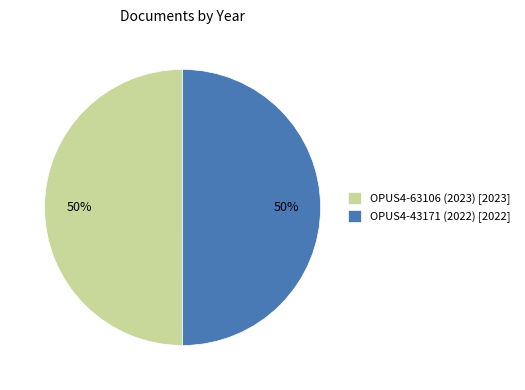

Is it true that OPUS4-43171 (2022) is 37% of the pie?

False